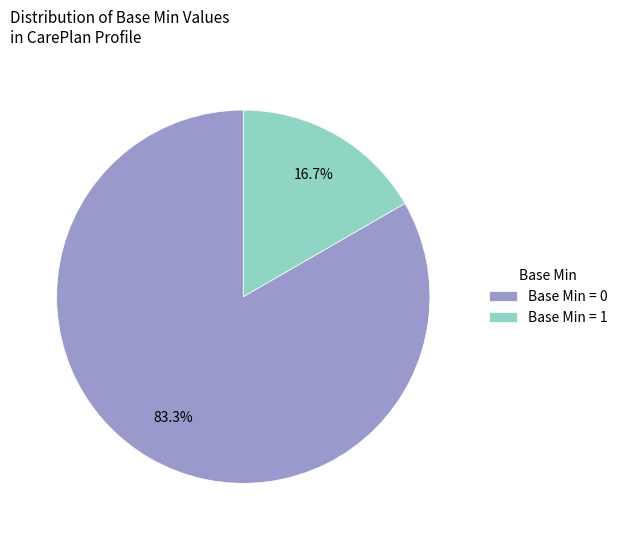

To the nearest percent, what is the difference between the largest and smallest slice percentages?

67%